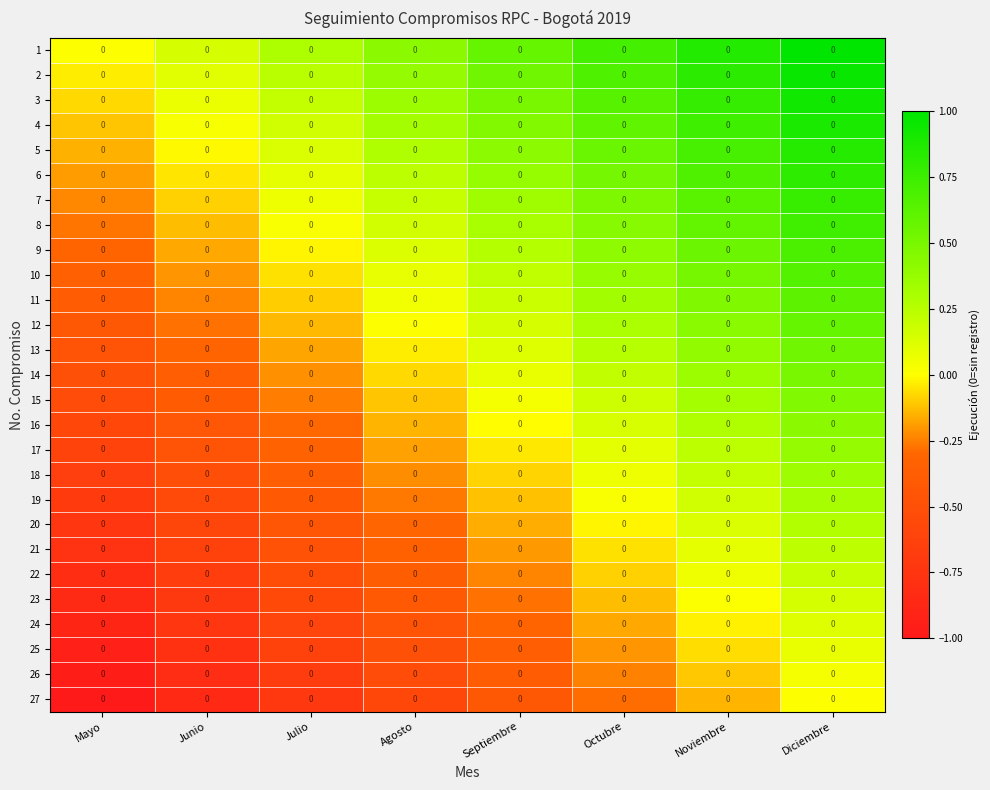

At which category is the sum across all series the highest?

Diciembre